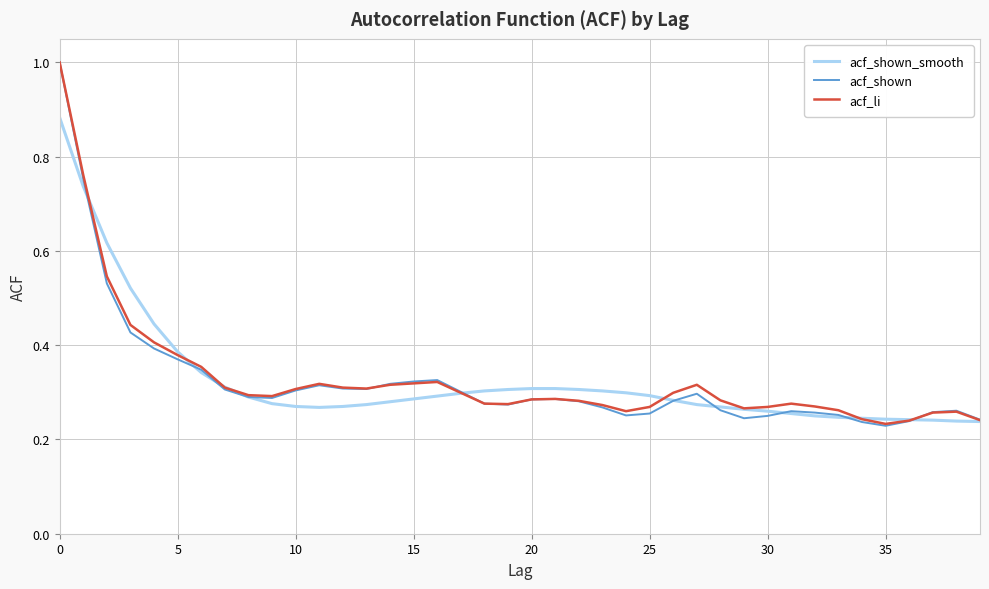

Which series has the largest range (max minus min)?

acf_shown